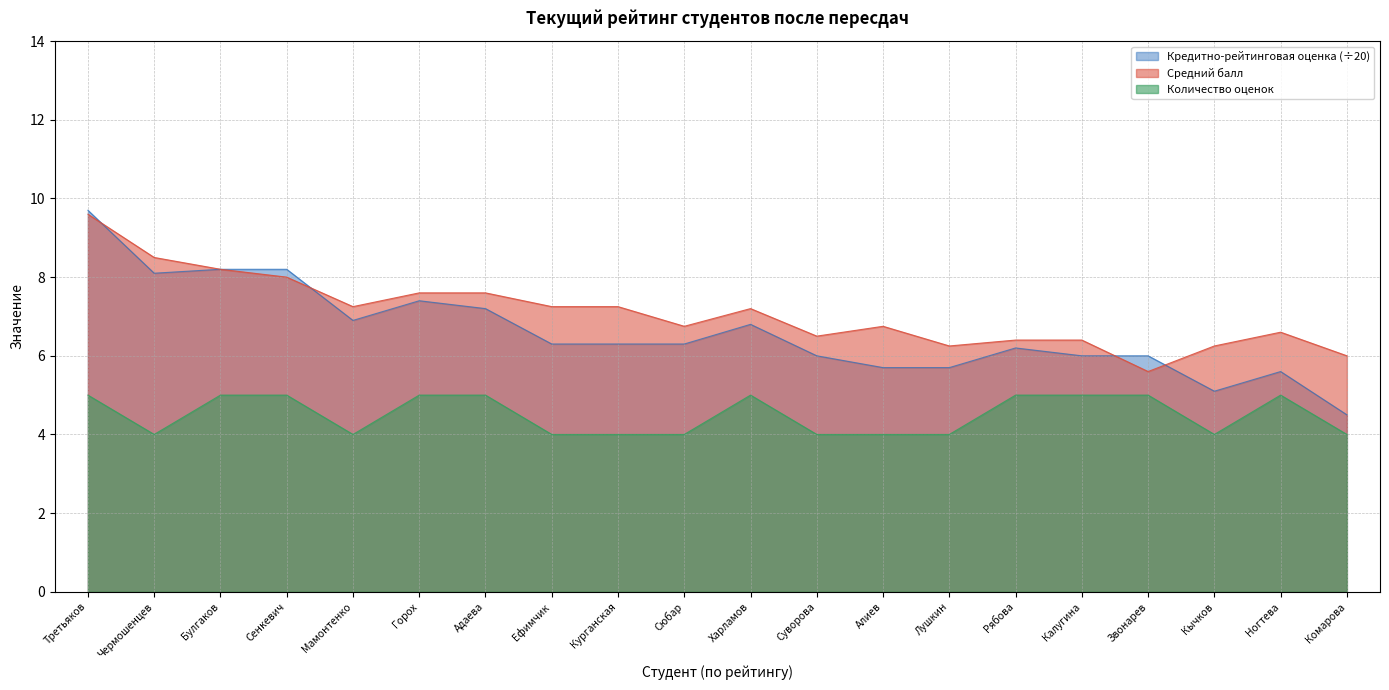

List the series in order of their overall mean, highest first.

Средний балл, Кредитно-рейтинговая оценка (÷20), Количество оценок